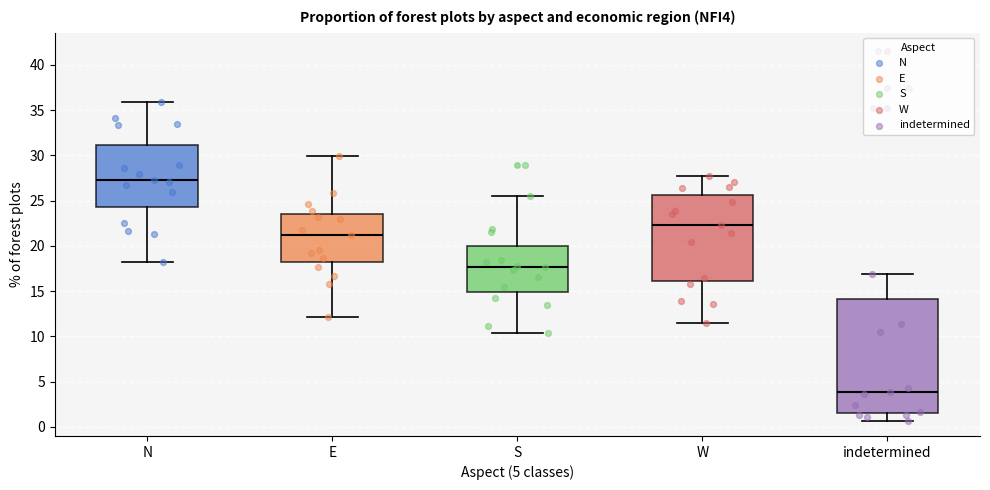

Where is the upper edge of the box for N on the y-axis? The values are not printed on the chart, so give them approximately, as read against the axis.

31.0